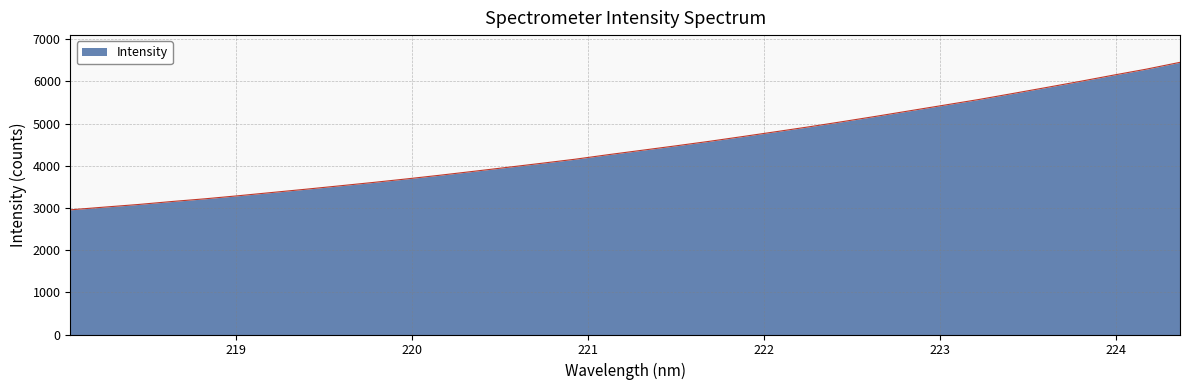

What is the greatest value displayed?

6453.5